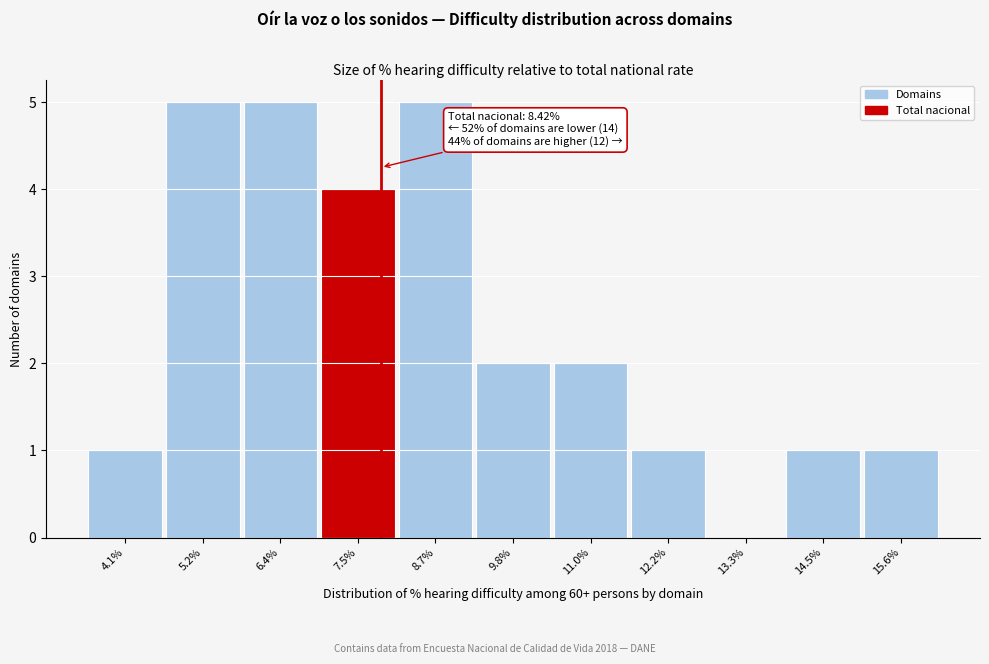

Reading right to left, extract all data points from this chart.

15.6%=1	14.5%=1	13.3%=0	12.2%=1	11.0%=2	9.8%=2	8.7%=5	7.5%=4	6.4%=5	5.2%=5	4.1%=1